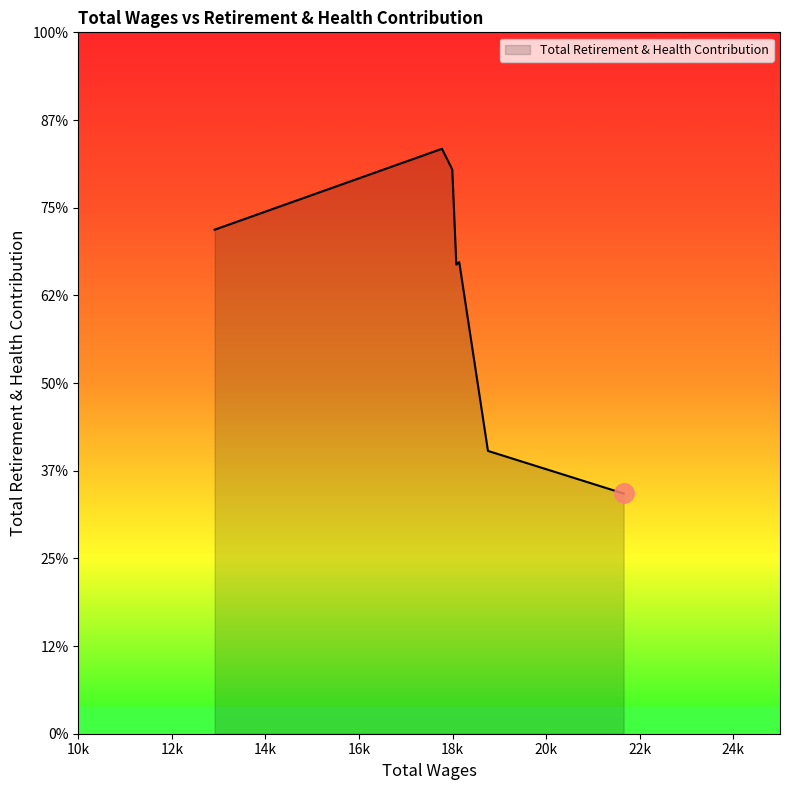

How many interior local peaks (higher than both neighbors) does the data have?

2